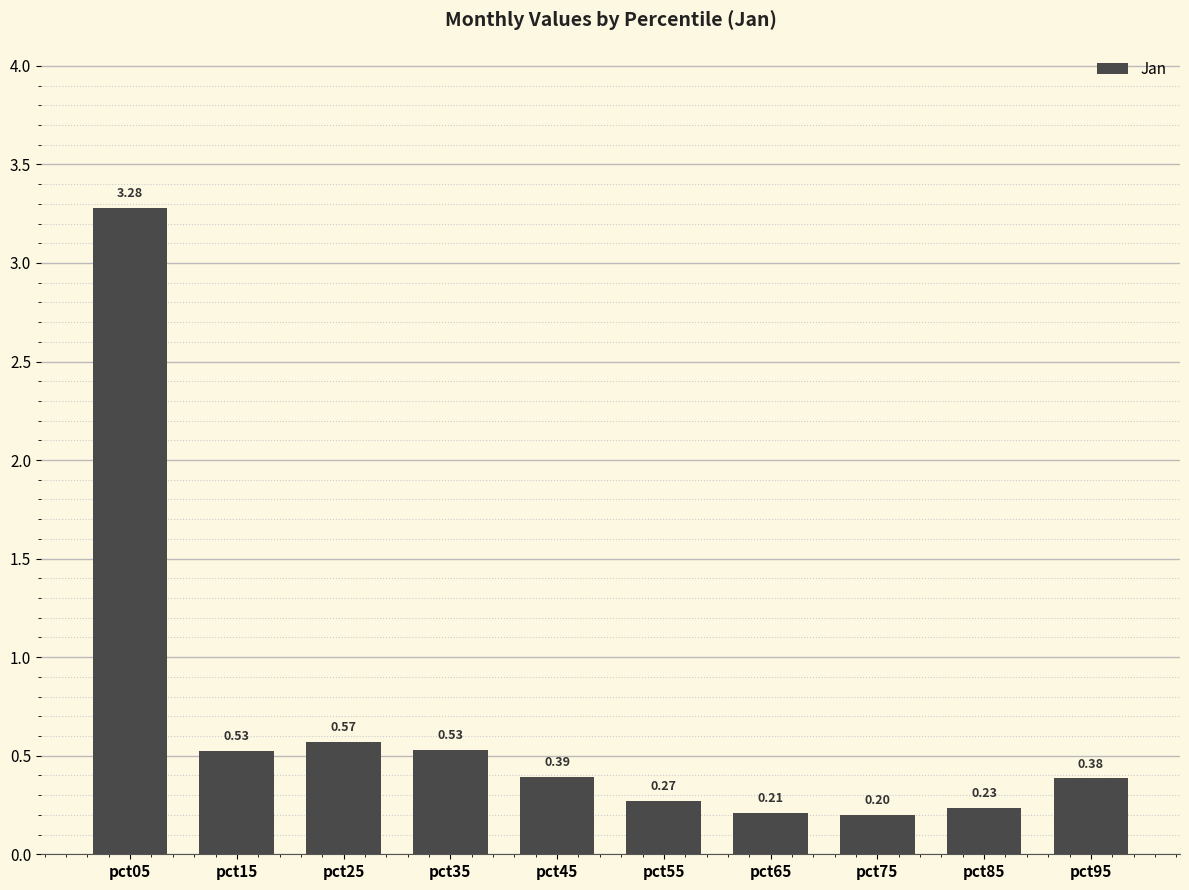

What is the change in value from pct05 to pct65?

-3.1